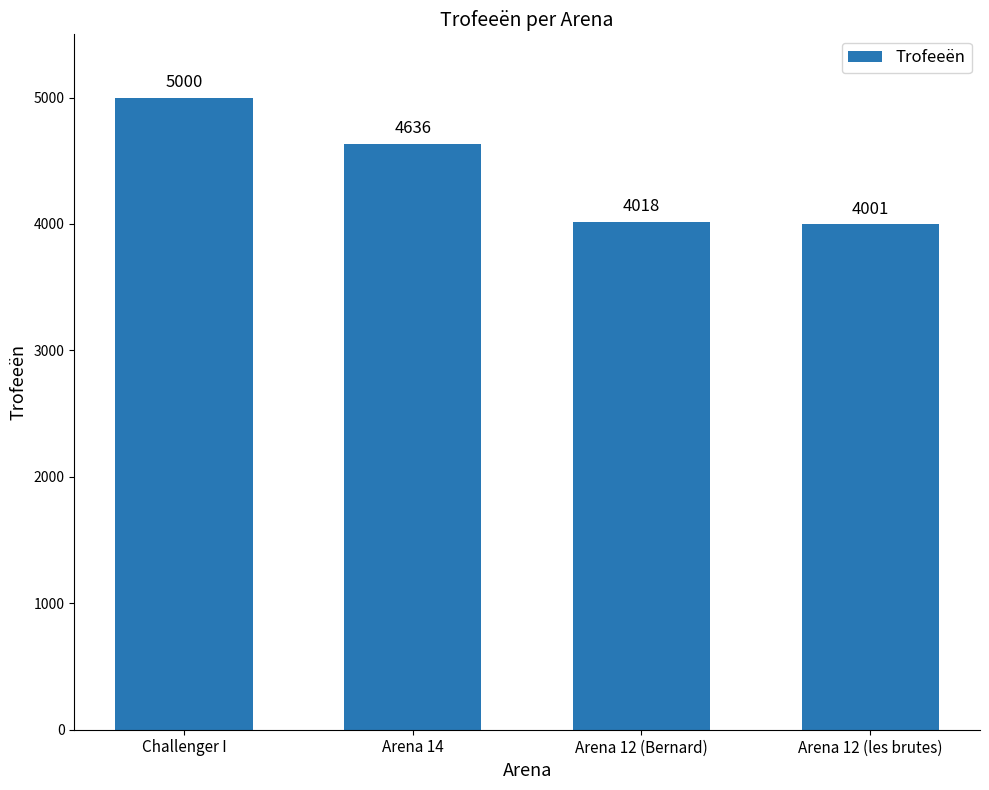

Reading left to right, extract all data points from this chart.

5000	4636	4018	4001